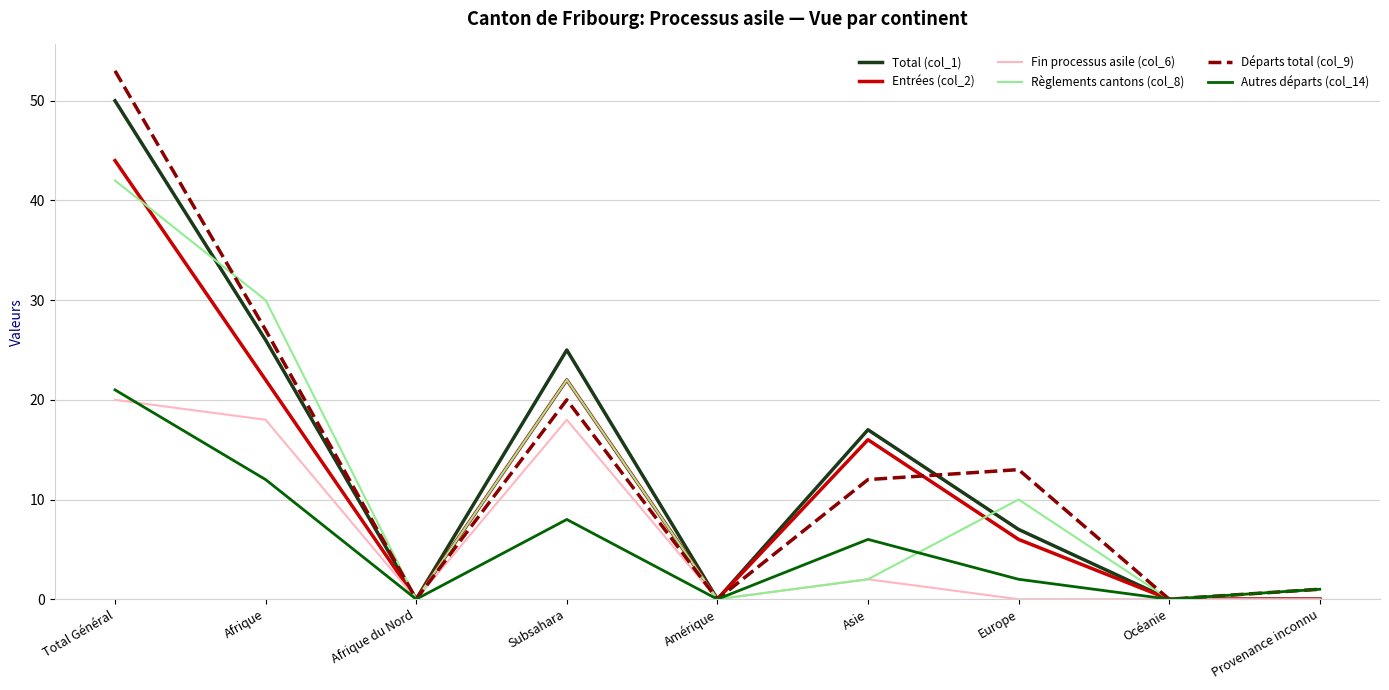

What position from the left is Europe?

7